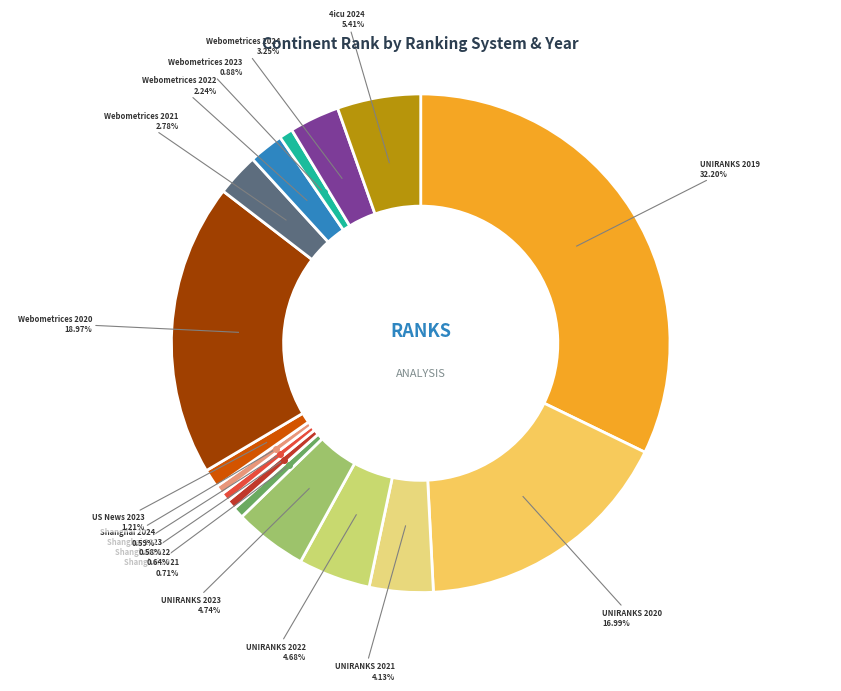

Count the number of slices in the pie.

16